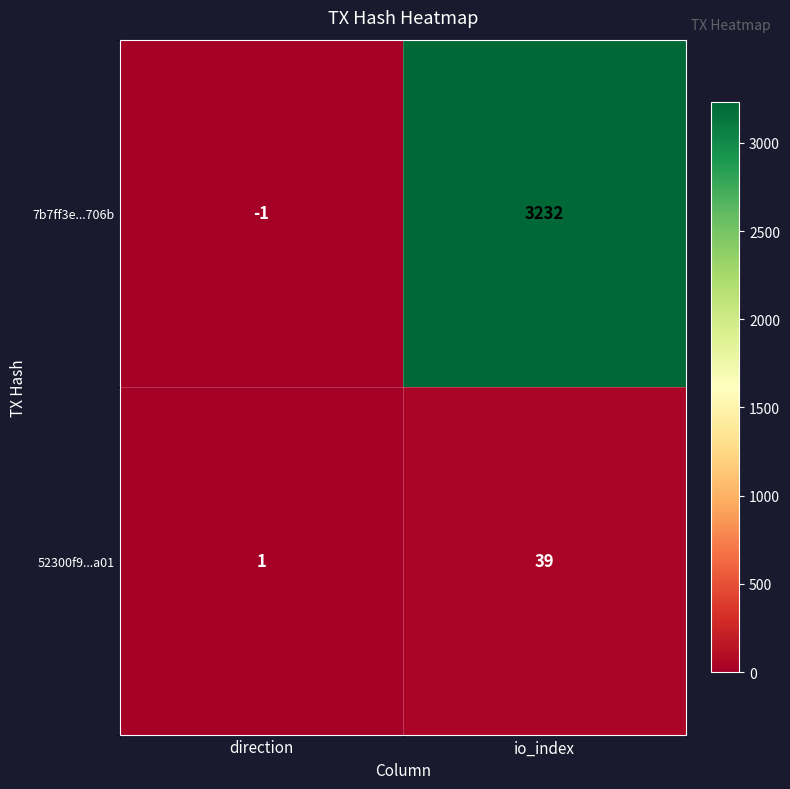

Which series has the largest total across all categories?

7b7ff3e...706b